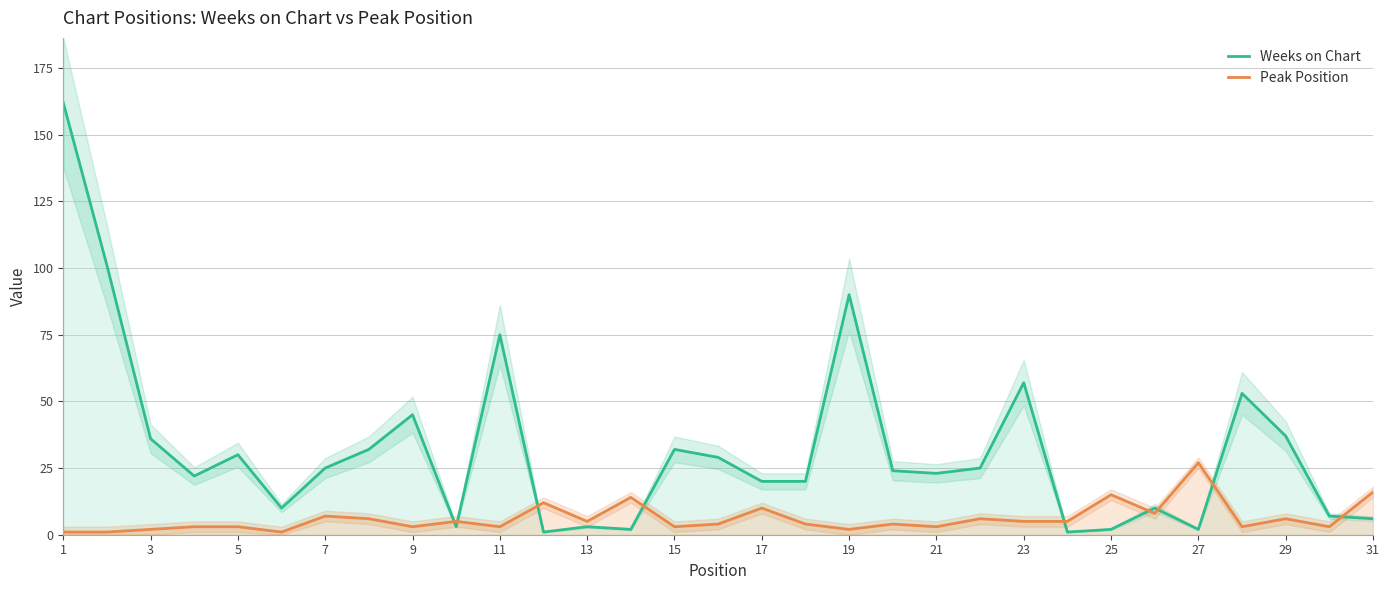

The Weeks on Chart series shows 57 at 23. True or false?

True